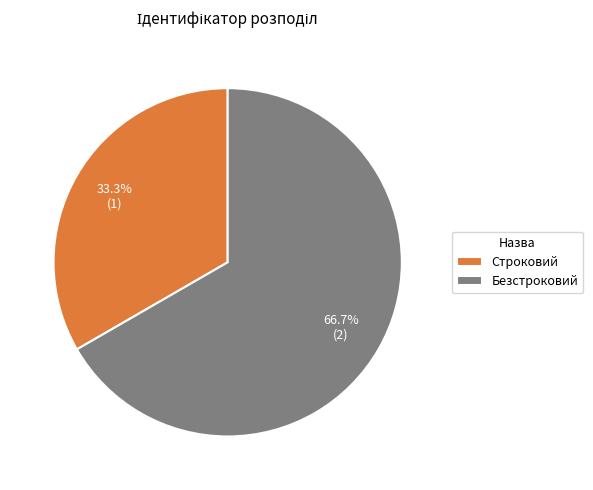

To the nearest percent, what is the difference between the Безстроковий and Строковий slice percentages?

33%